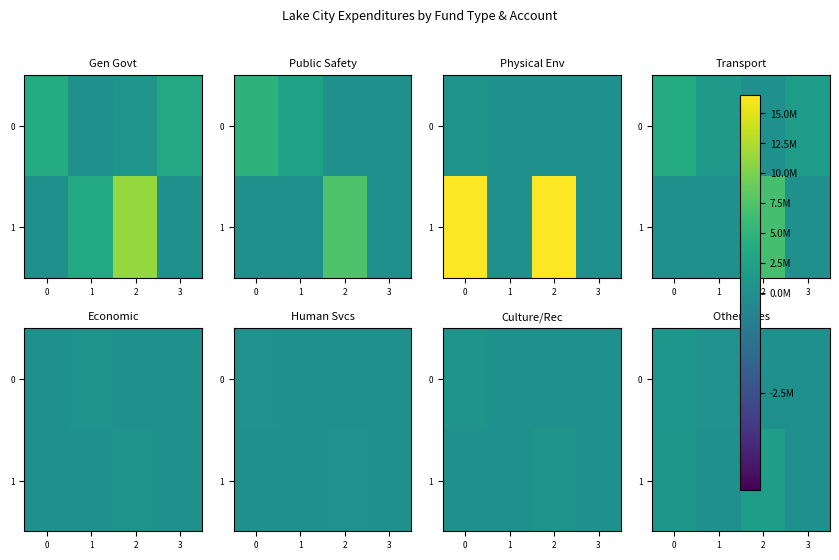

At which category does the chart reach its minimum across all series?

2